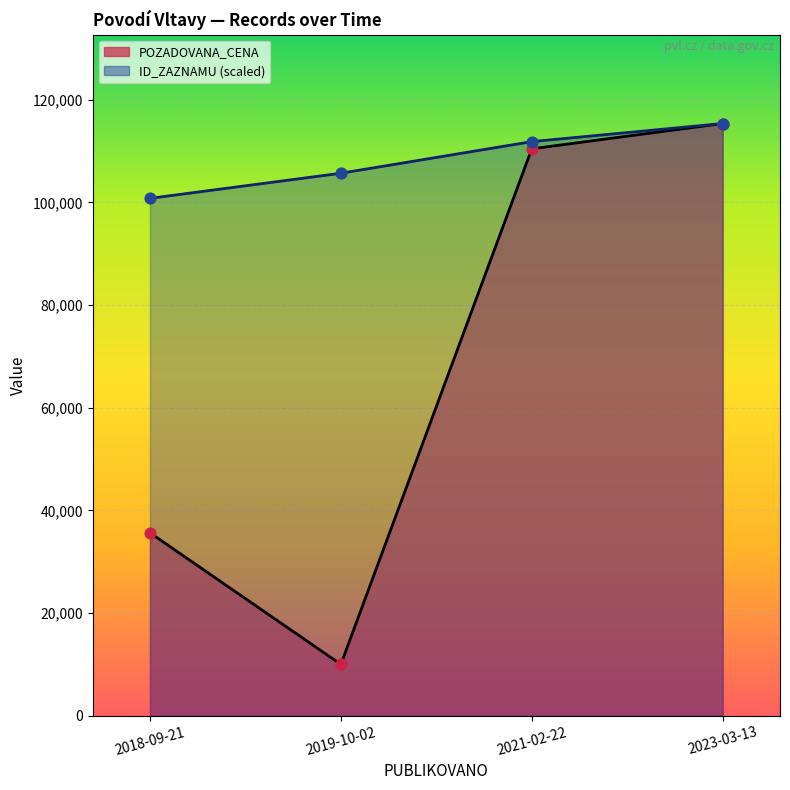

What are all the series names shown in the legend?

POZADOVANA_CENA, ID_ZAZNAMU